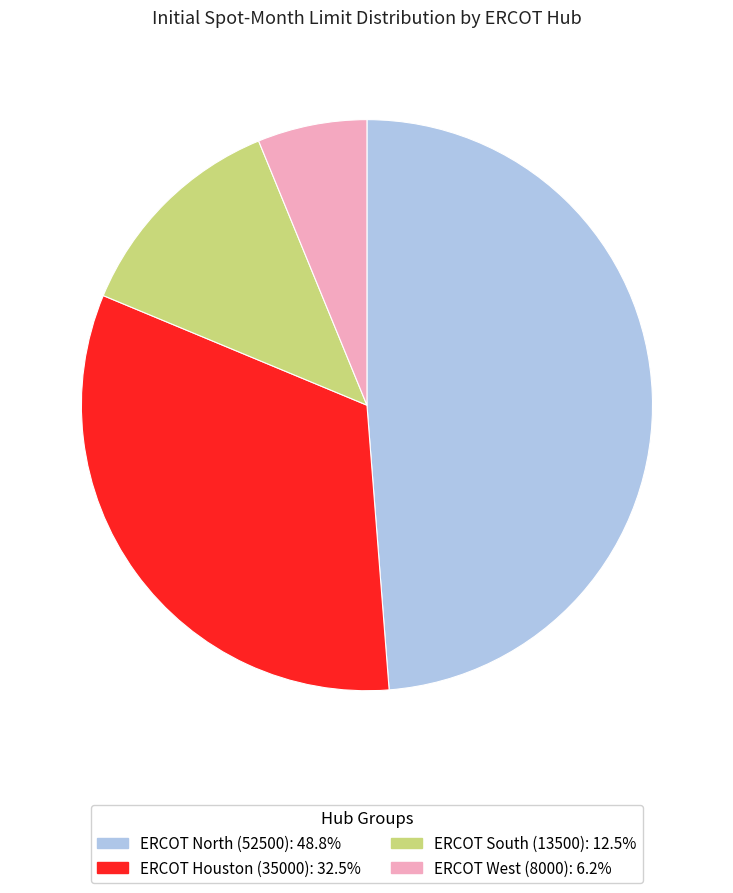

Is there a majority slice in this chart?

No